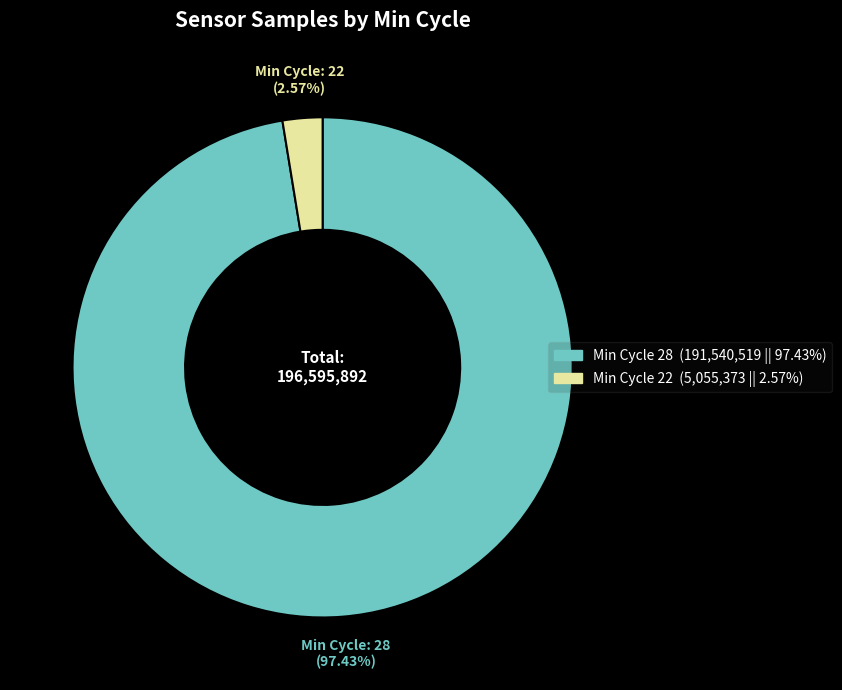

Is there any slice that represents more than half of the pie?

Yes